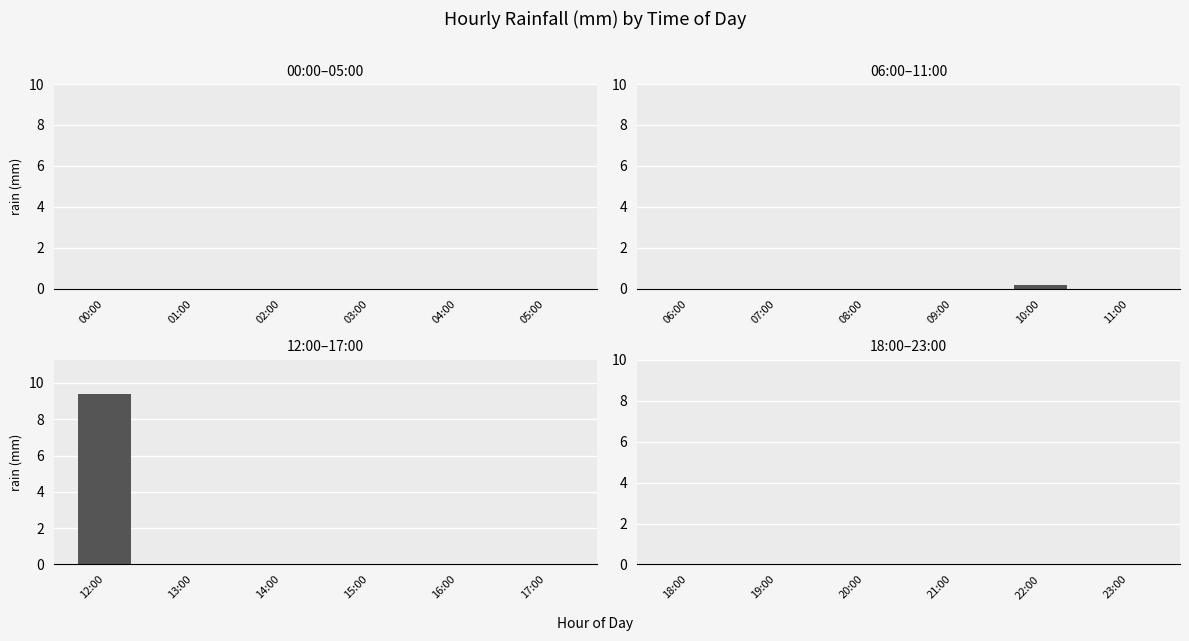

What is the label of the 4th bar from the left?

03:00